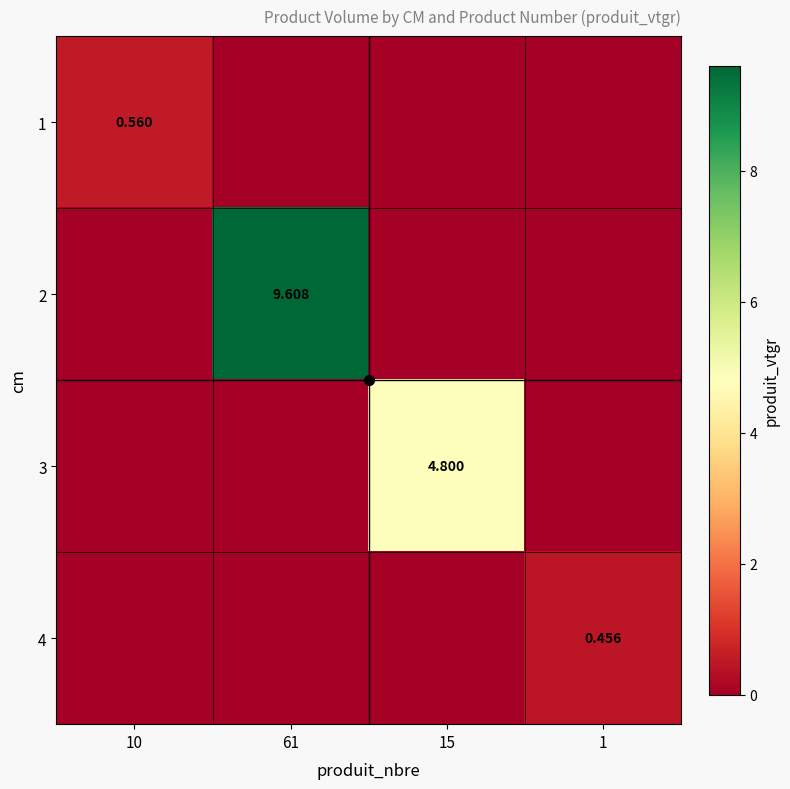

Between 61 and 1, which is larger?

61